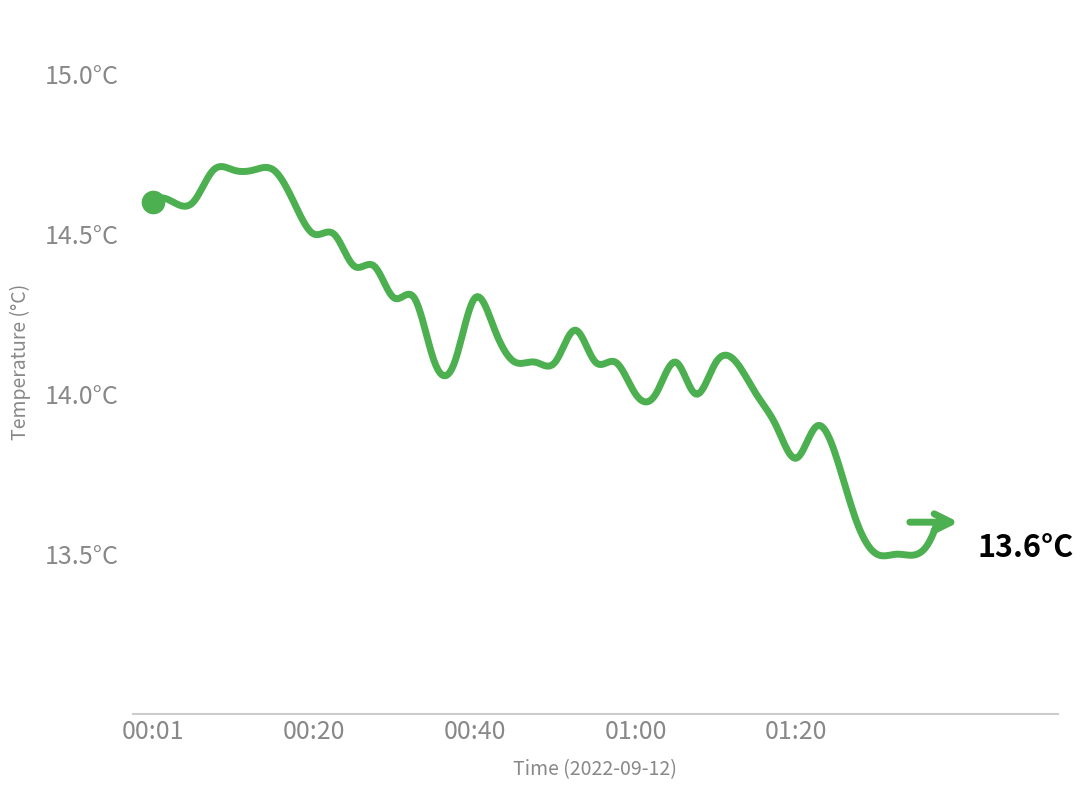

Does the chart have visible grid lines?

No